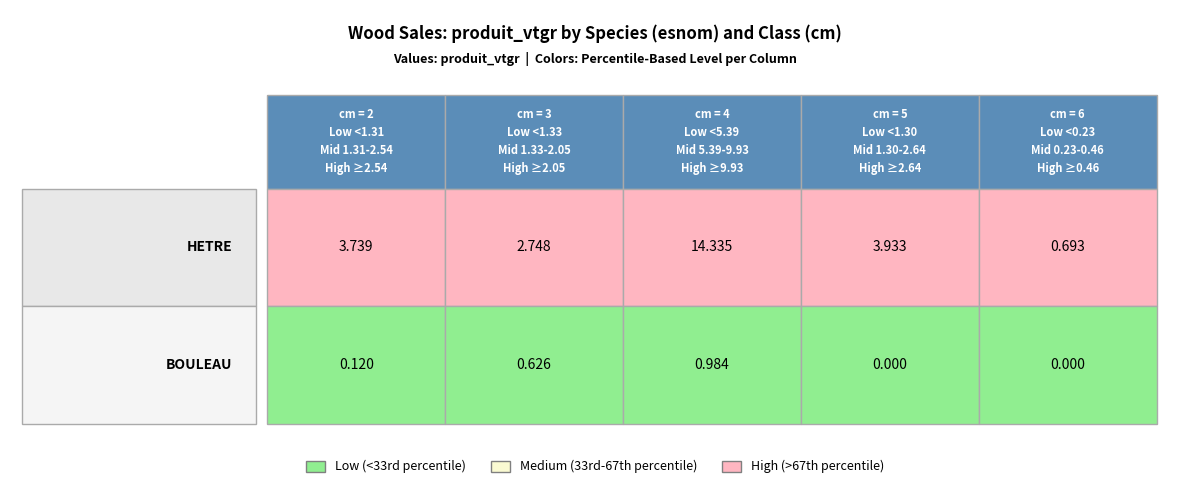

True or false: HETRE has a value of 3.7 at 2.

True